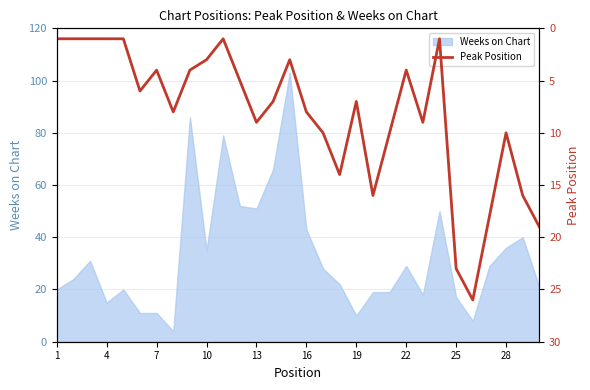

The value of Weeks on Chart at 4 is 26. True or false?

False